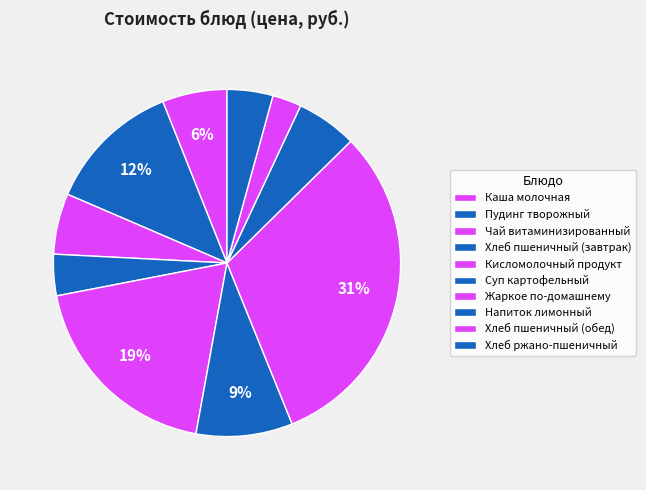

Which category has the biggest portion of the pie?

Жаркое по-домашнему